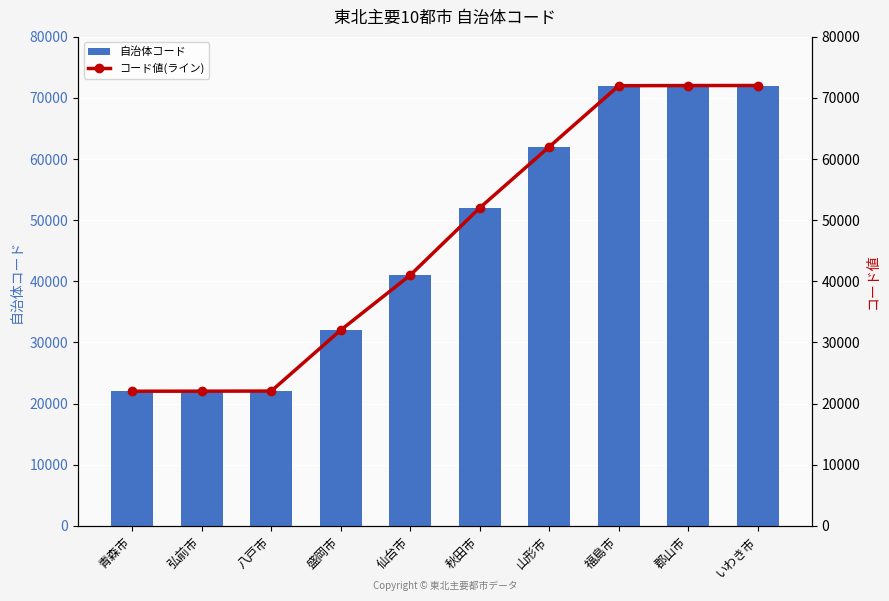

Reading right to left, transcribe all the data shown in this chart.

自治体コード: 72044	72036	72010	62014	52019	41009	32018	22039	22021	22012
コード値(ライン): 72044	72036	72010	62014	52019	41009	32018	22039	22021	22012